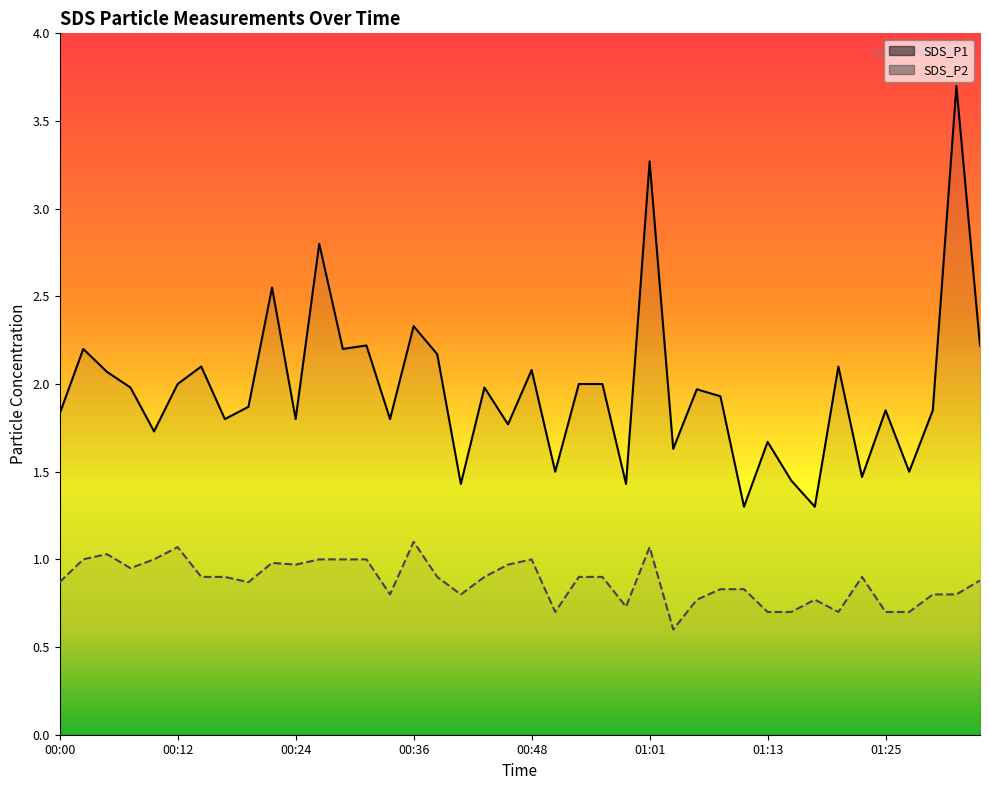

True or false: SDS_P1 and SDS_P2 intersect in this chart.

False